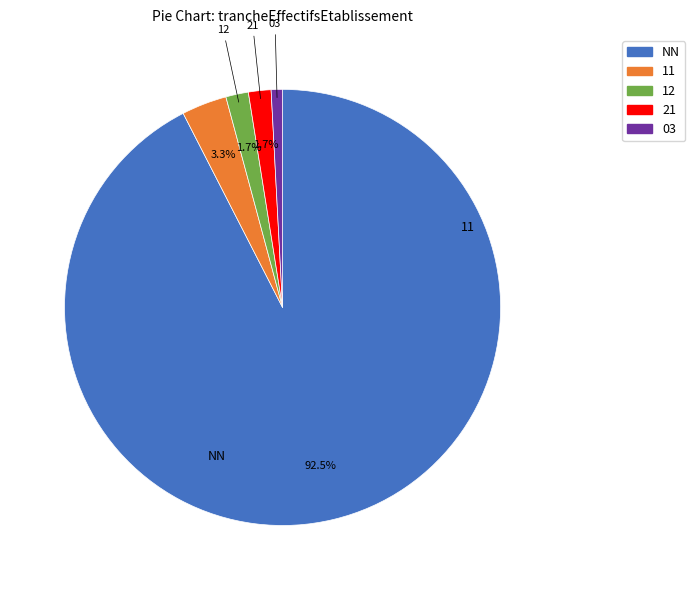

To the nearest percent, what percentage of the pie is 11?

3%